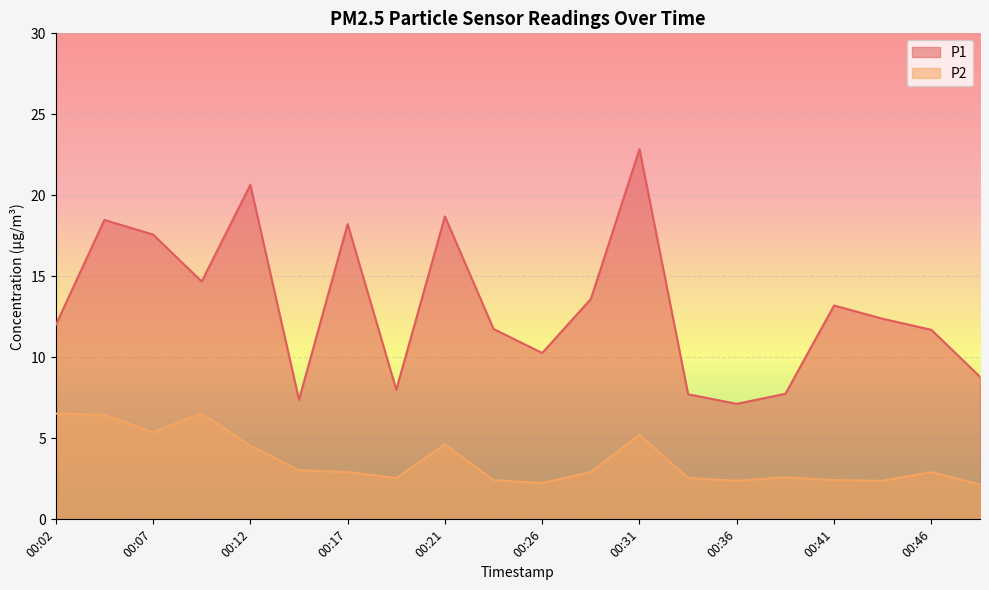

What is the sum of the P2 values at 00:41 and 00:48?

4.6